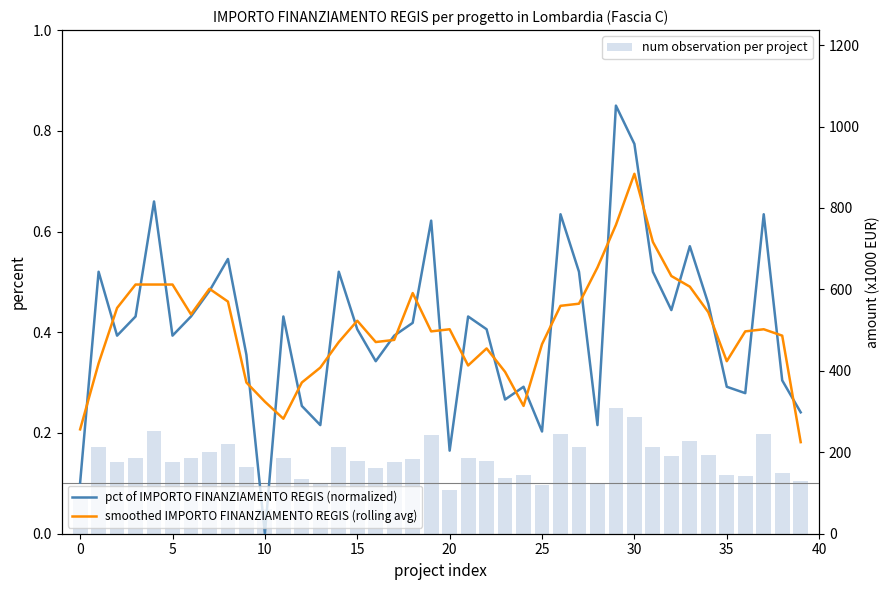

Which series has the widest spread of values?

num observation per project